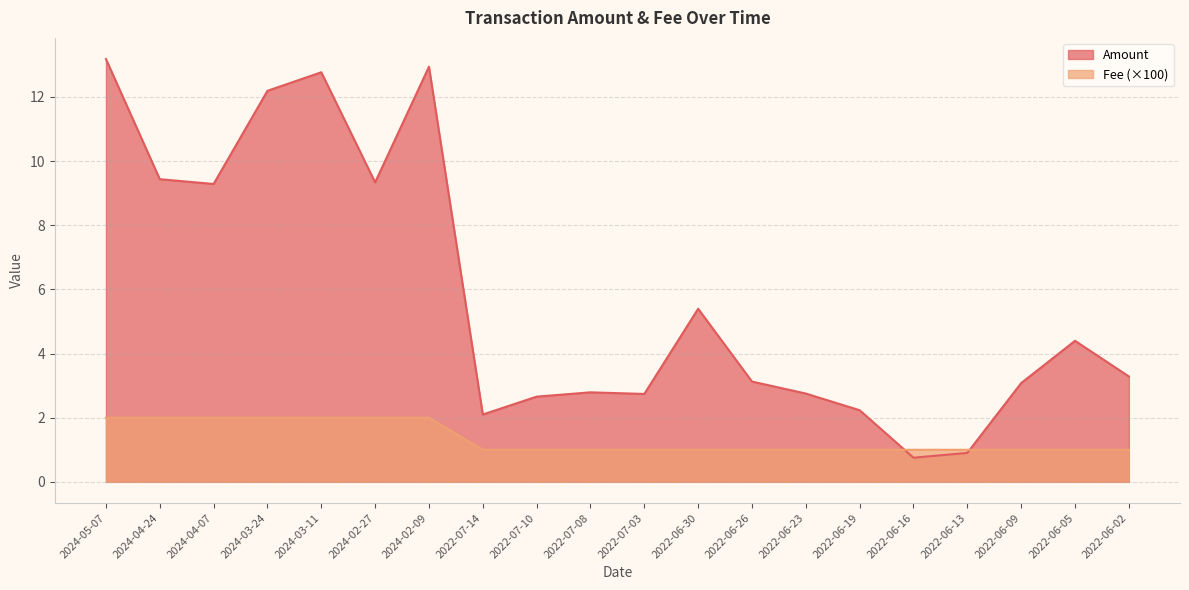

Is it true that Amount equals 2.7 at 2022-07-10?

True